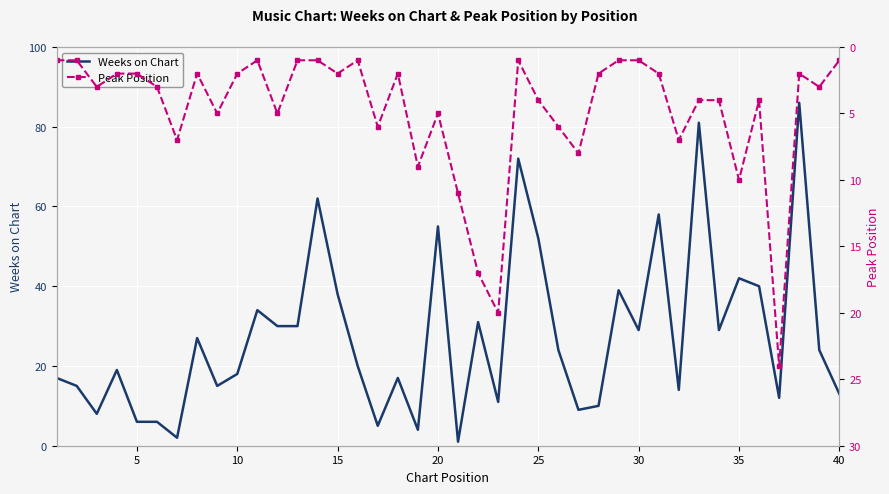

Where is Weeks on Chart nearest to the value 43?

35